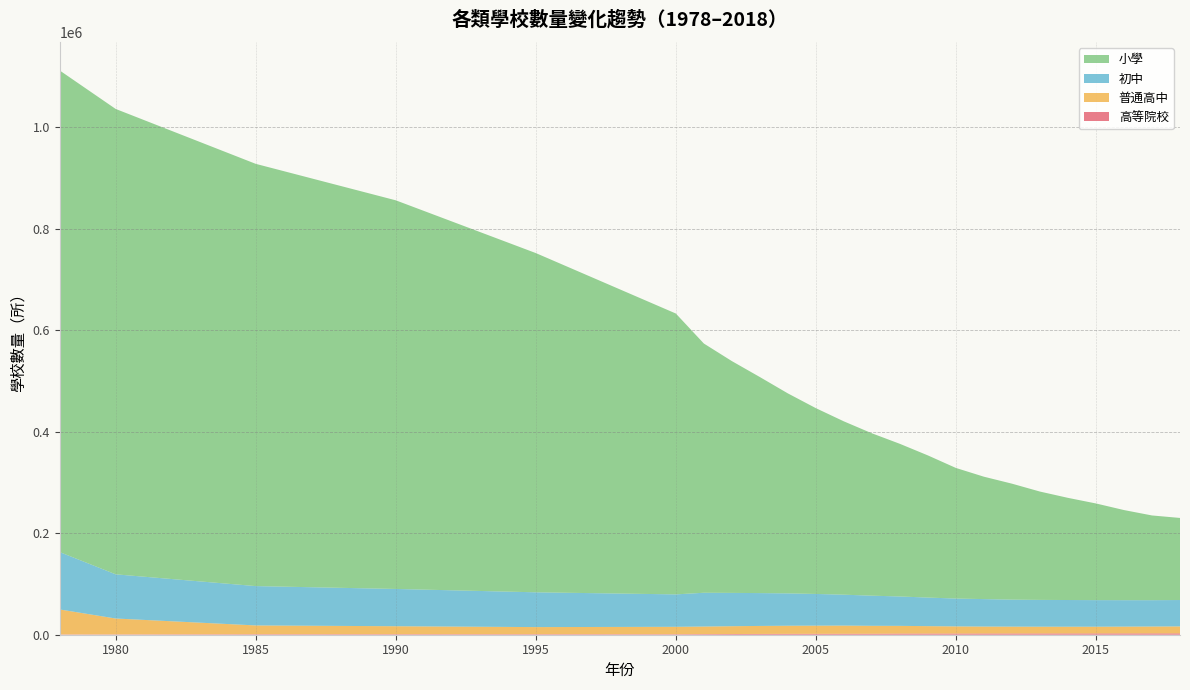

Reading left to right, transcribe all the data shown in this chart.

高等院校: 1978=598	1980=675	1985=1016	1990=1075	1995=1054	2000=1041	2001=1225	2002=1396	2003=1552	2004=1731	2005=1792	2006=1867	2007=1908	2008=2263	2009=2305	2010=2358	2011=2409	2012=2442	2013=2491	2014=2529	2015=2560	2016=2596	2017=2631	2018=2663
普通高中: 1978=49215	1980=31300	1985=17318	1990=15678	1995=13991	2000=14564	2001=14907	2002=15406	2003=15779	2004=15998	2005=16092	2006=16153	2007=15681	2008=15206	2009=14607	2010=14058	2011=13688	2012=13509	2013=13352	2014=13253	2015=13240	2016=13383	2017=13555	2018=13737
初中: 1978=113130	1980=87077	1985=77529	1990=73462	1995=68564	2000=63898	2001=66590	2002=65645	2003=64730	2004=63757	2005=62486	2006=60885	2007=59384	2008=57914	2009=56320	2010=54890	2011=54117	2012=53216	2013=52804	2014=52623	2015=52405	2016=52118	2017=51894	2018=51982
小學: 1978=949323	1980=917316	1985=832309	1990=766072	1995=668685	2000=553622	2001=491273	2002=456903	2003=425846	2004=394183	2005=366213	2006=341639	2007=320061	2008=300854	2009=280184	2010=257410	2011=241249	2012=228585	2013=213529	2014=201377	2015=190525	2016=177633	2017=167009	2018=161811